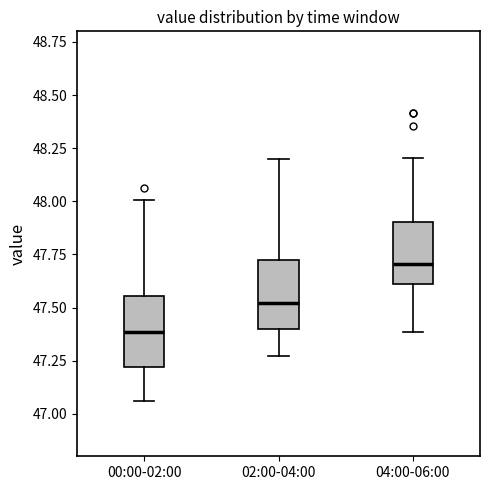

Where does the upper whisker of the box for 00:00-02:00 end on the y-axis? The values are not printed on the chart, so give them approximately, as read against the axis.

48.00